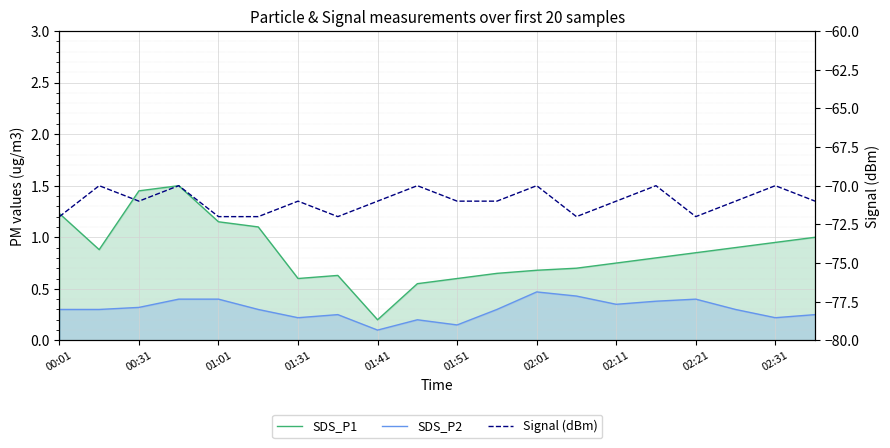

True or false: SDS_P2 and Signal (dBm) intersect in this chart.

False